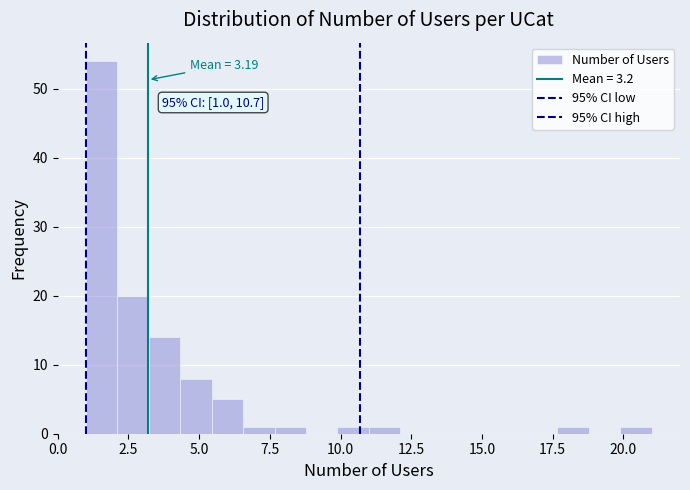

Around what value on the x-axis is the tallest bar? Give the approximate position of its centre, as read against the axis.

1.5